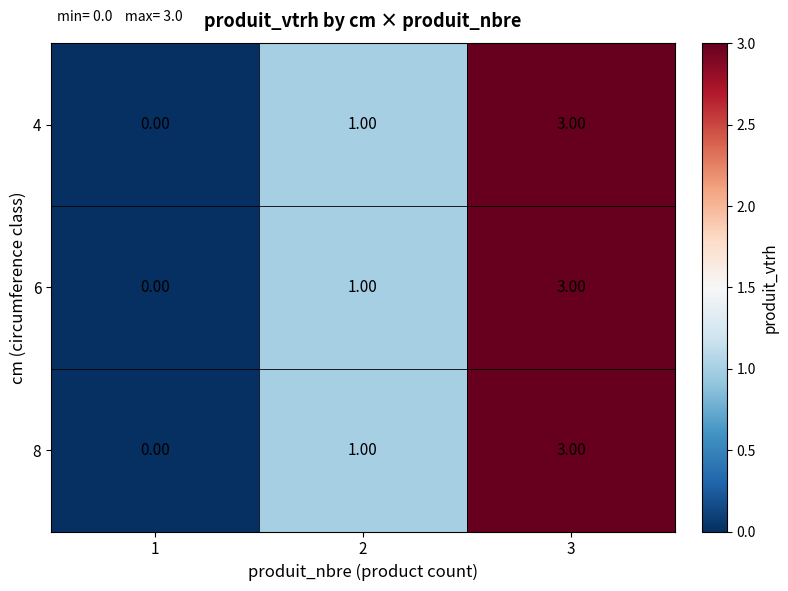

What is the sum of the 6 values at 3 and 1?

3